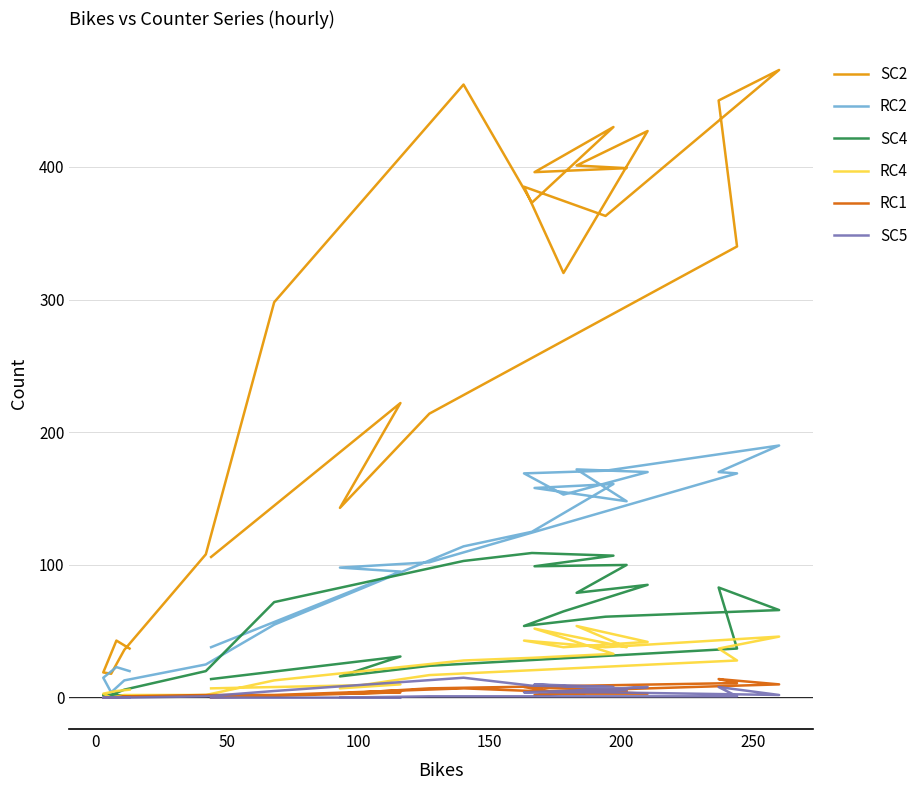

True or false: RC1 and SC4 intersect in this chart.

False